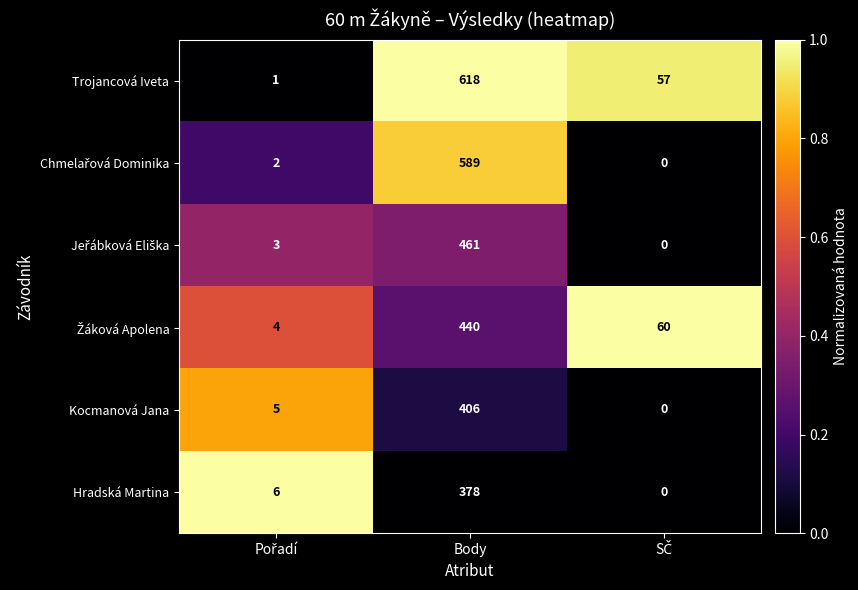

How many distinct data groups are displayed?

6